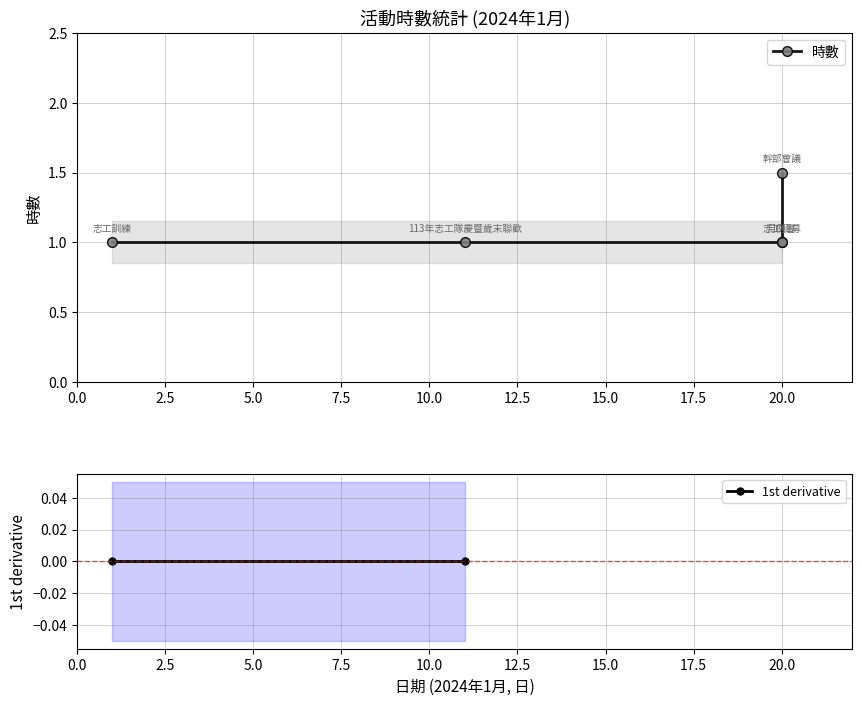

How many values in the 時數 series exceed 1?

1